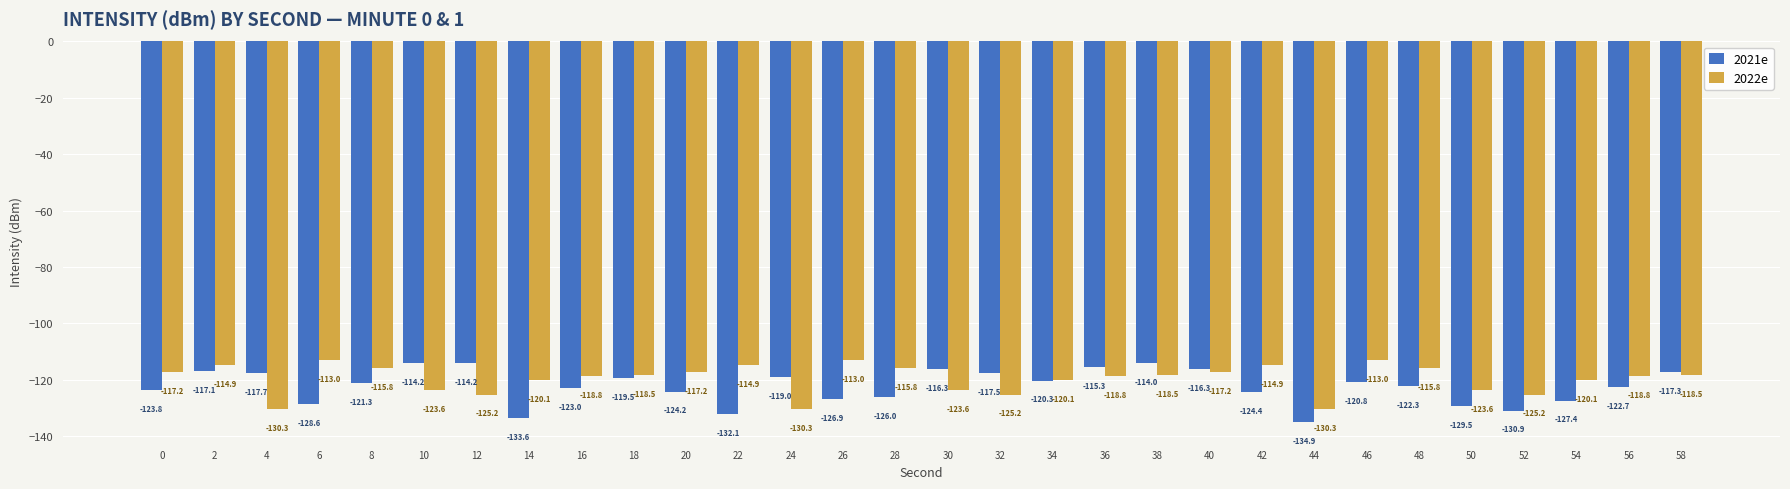

Rank the series at 40 from highest to lowest value.

2021e, 2022e